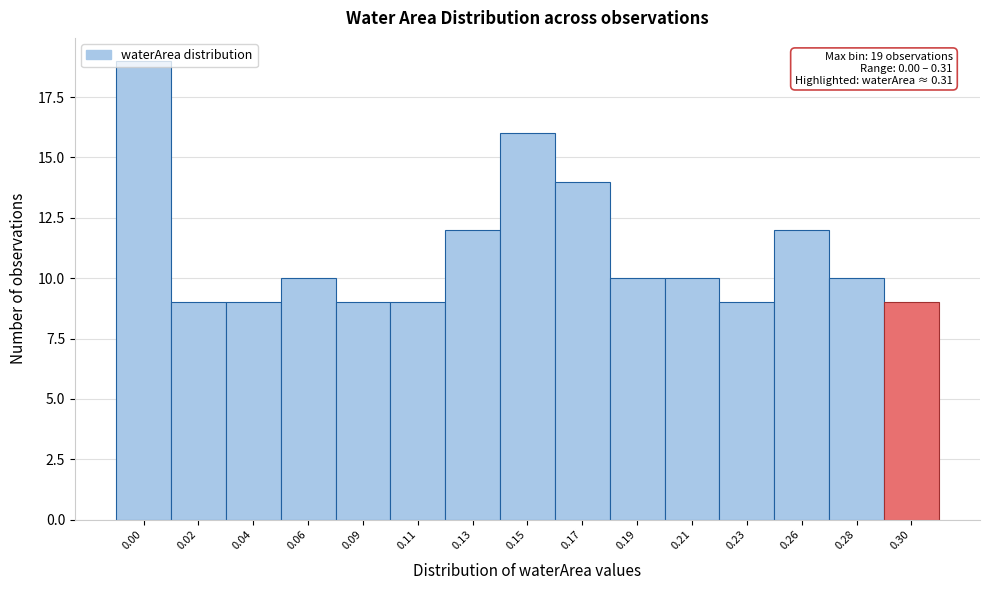

What is the value of the 15th bar from the left?

9